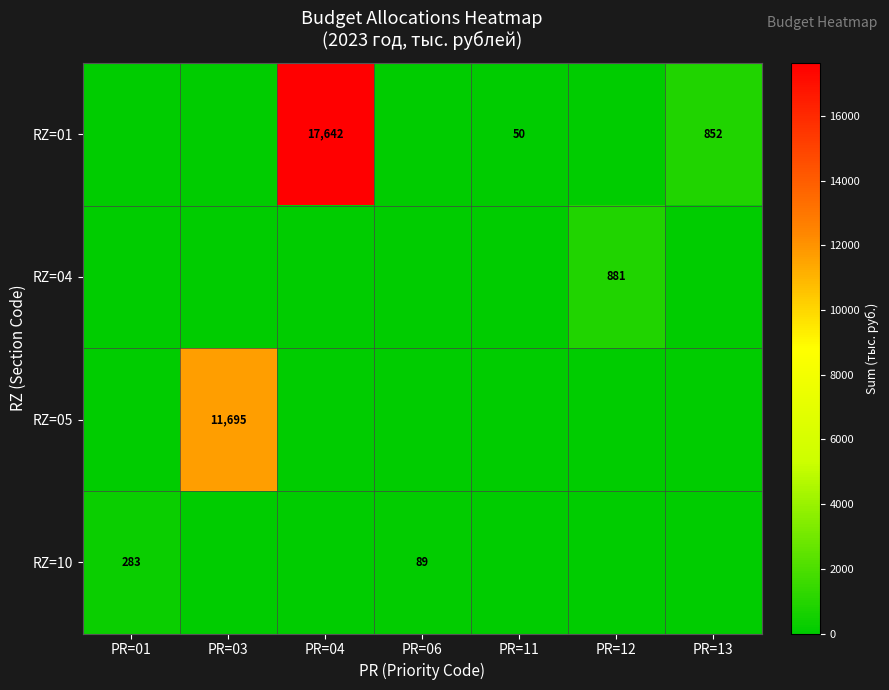

Between PR=13 and PR=12, which is larger?

PR=13